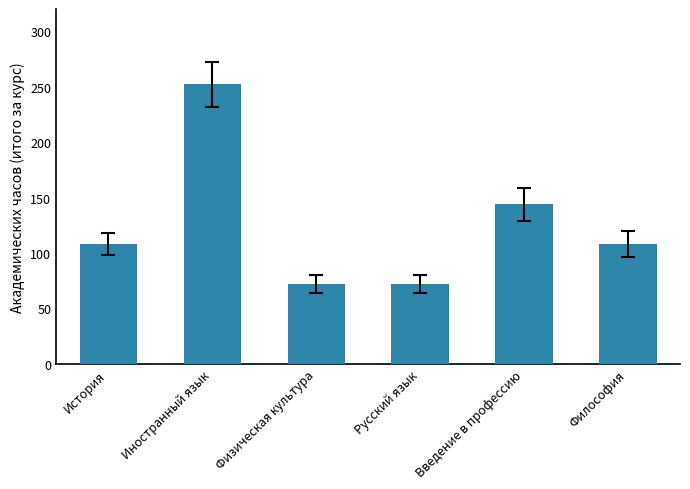

What position from the right is Физическая культура?

4